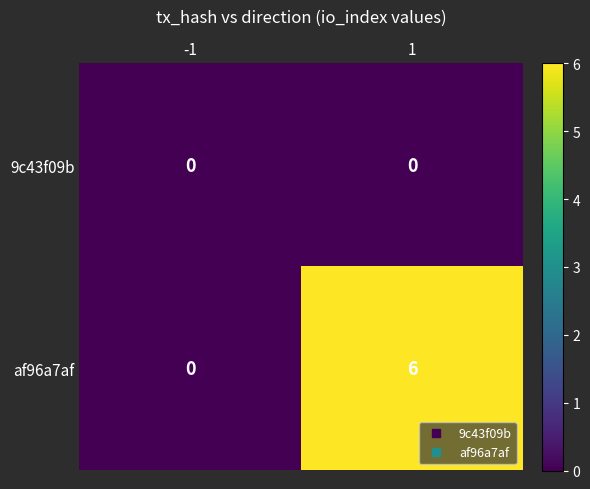

Rank the series by their average value, from highest to lowest.

af96a7af, 9c43f09b